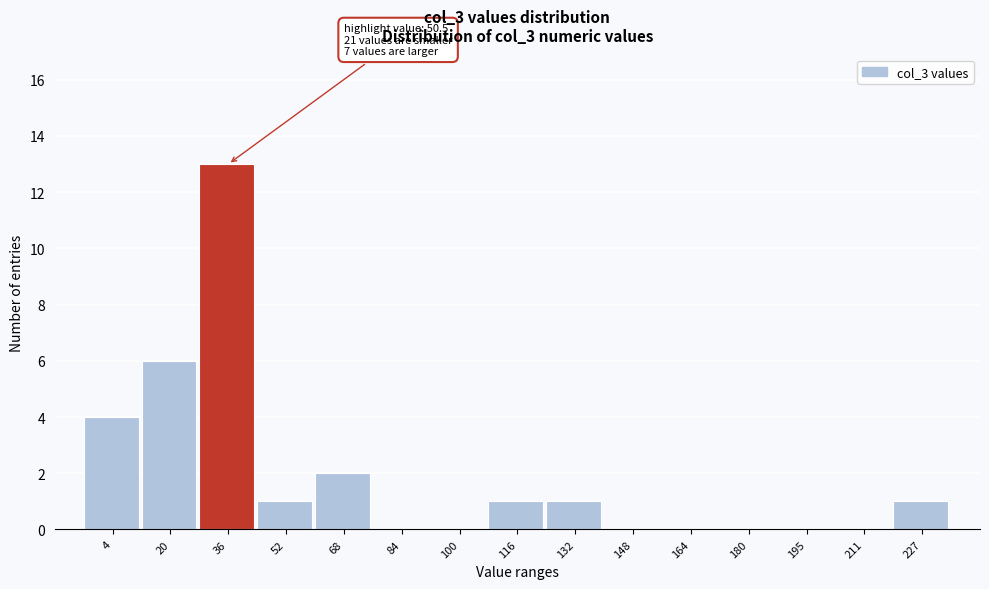

Reading right to left, list all the values displayed in this chart.

227=1	211=0	195=0	180=0	164=0	148=0	132=1	116=1	100=0	84=0	68=2	52=1	36=13	20=6	4=4